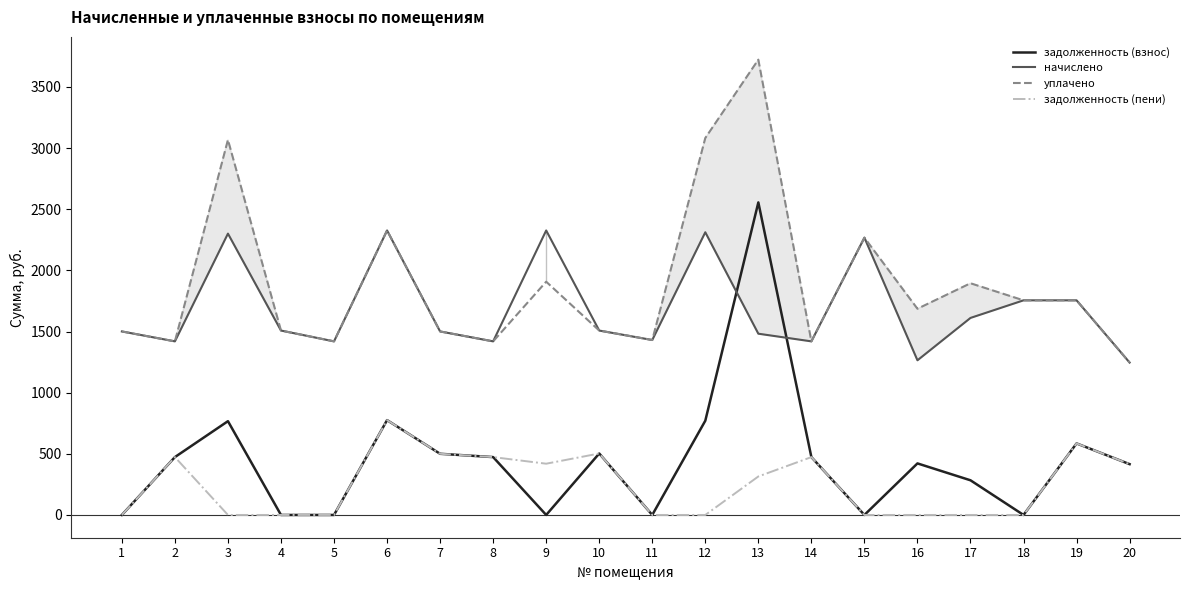

Between 2 and 9, which series saw the biggest shift?

начислено